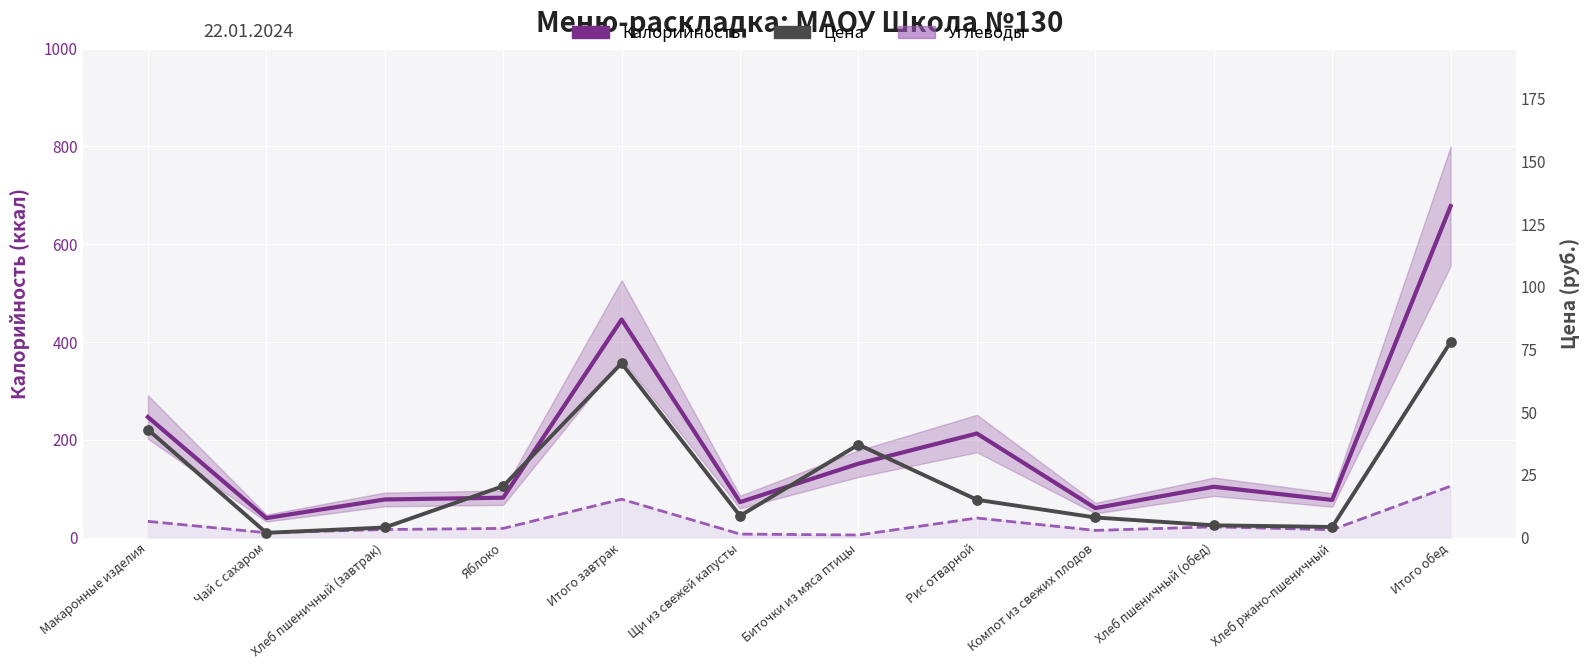

Which series contains the lowest Y value?

Цена